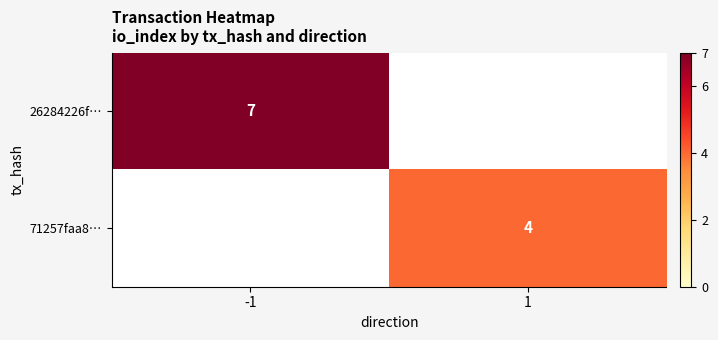

True or false: 26284226f… has a value of 4 at -1.

False